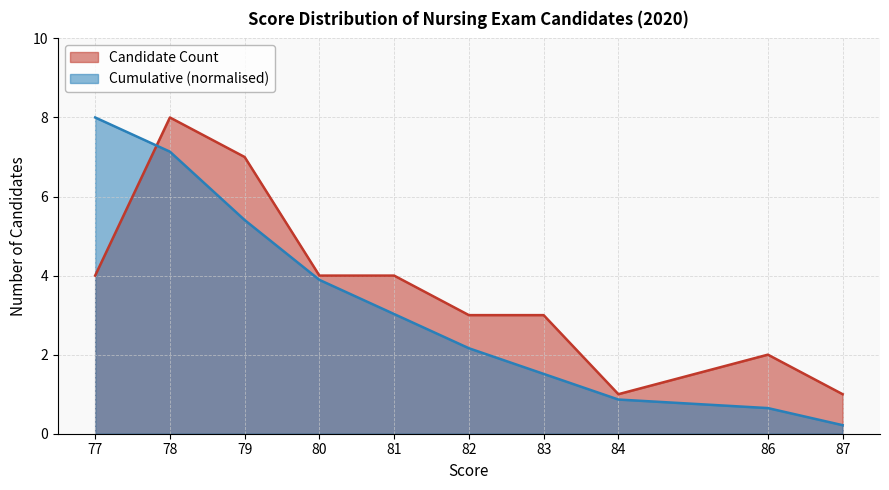

What is the difference between the maximum and minimum values?

7